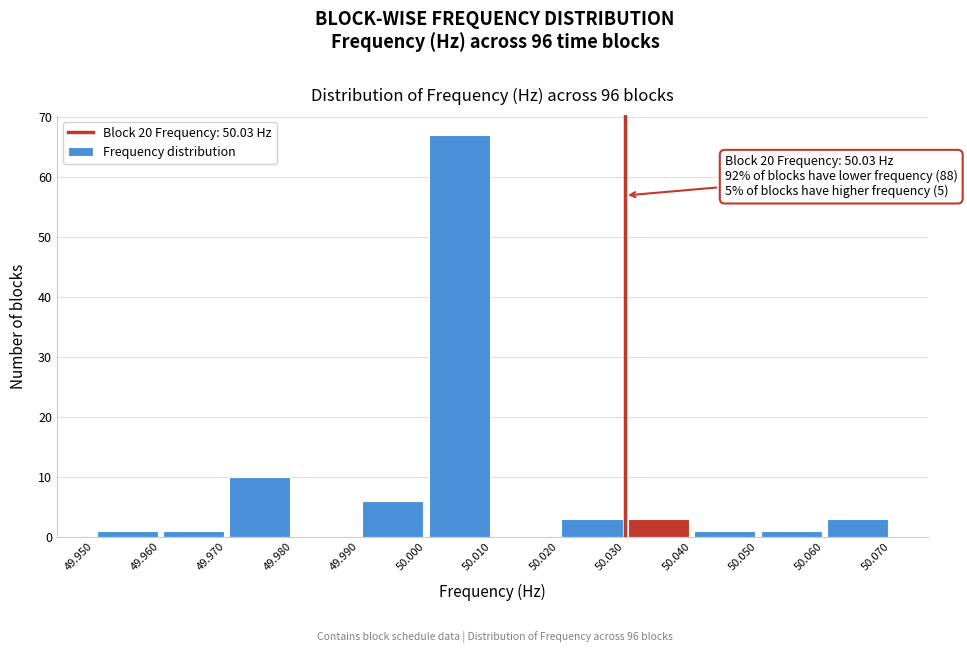

Which range on the x-axis has the tallest bar?

50.000 to 50.010